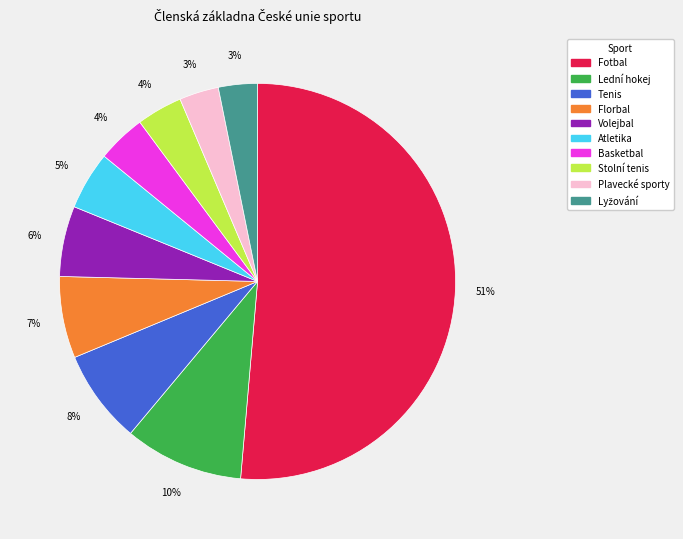

To the nearest percent, what is the difference between the largest and smallest slice percentages?

48%